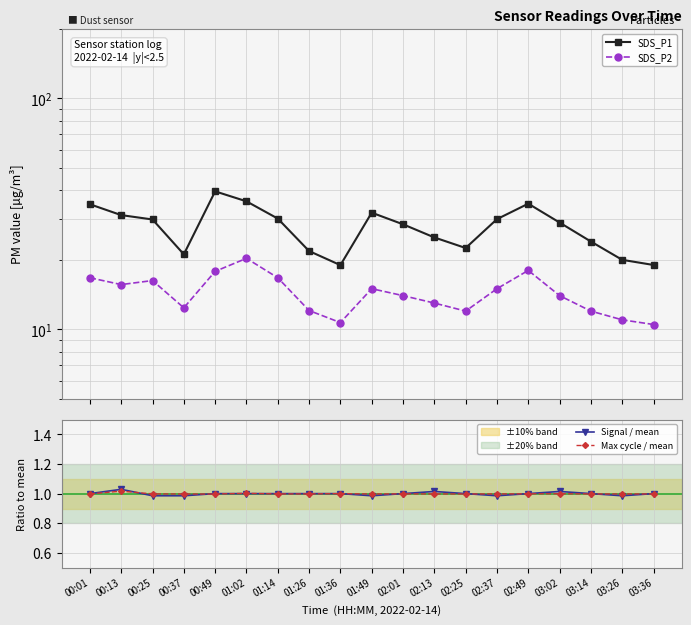

Rank the categories by Signal / mean value from lowest to highest.

00:25, 00:37, 01:49, 02:37, 03:26, 00:01, 00:49, 01:02, 01:14, 01:26, 01:36, 02:01, 02:25, 02:49, 03:14, 03:36, 02:13, 03:02, 00:13